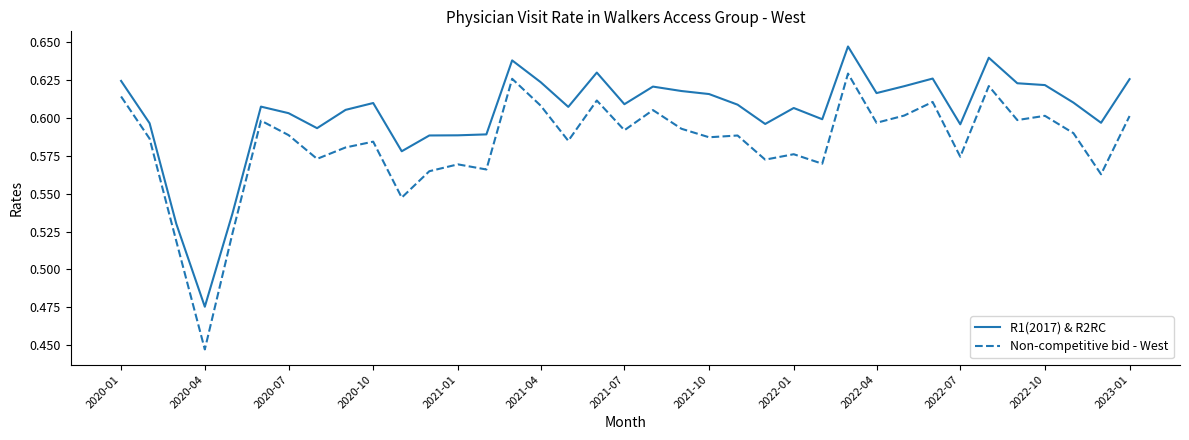

Which series has the largest total across all categories?

R1(2017) & R2RC